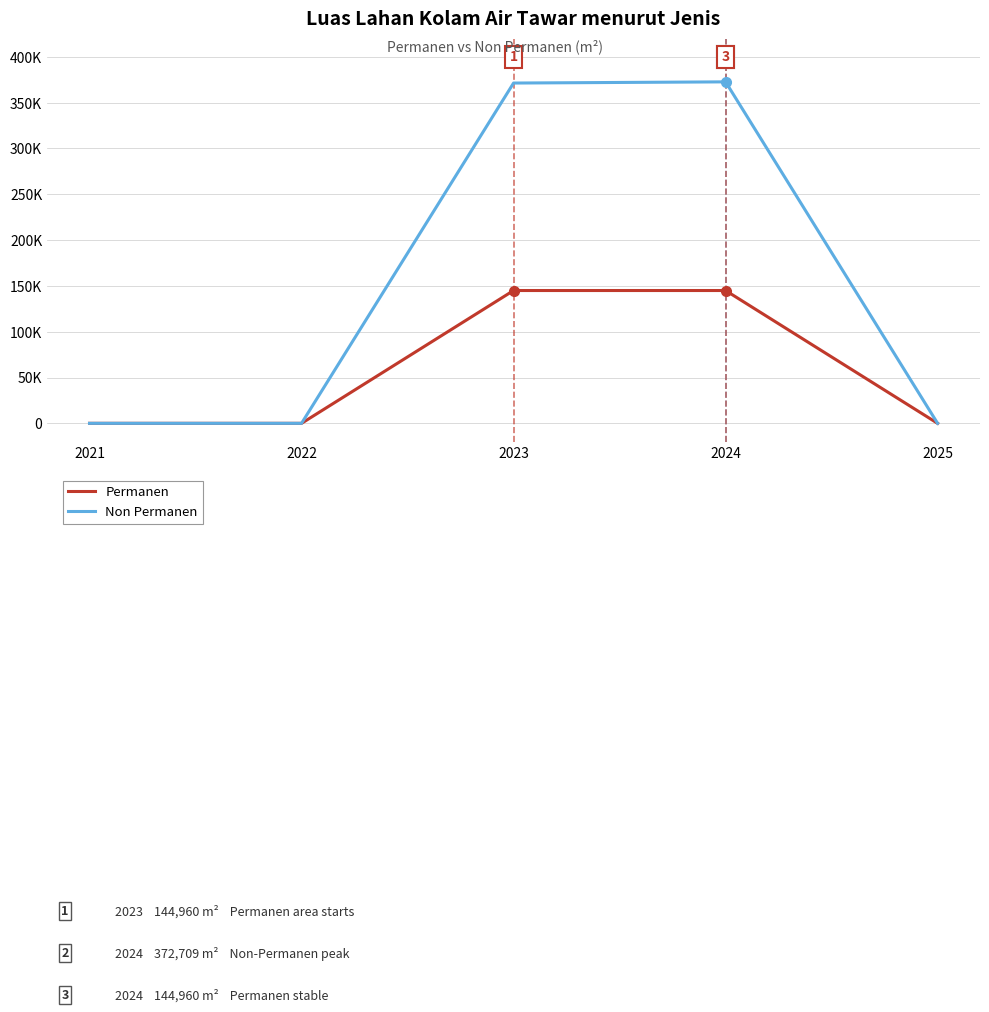

Which series changed the most between 2021 and 2023?

Non Permanen